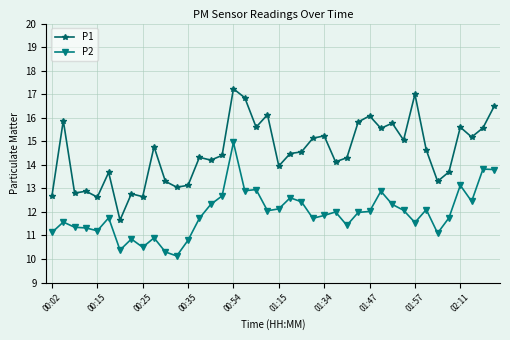

True or false: P2 and P1 cross at least once.

False